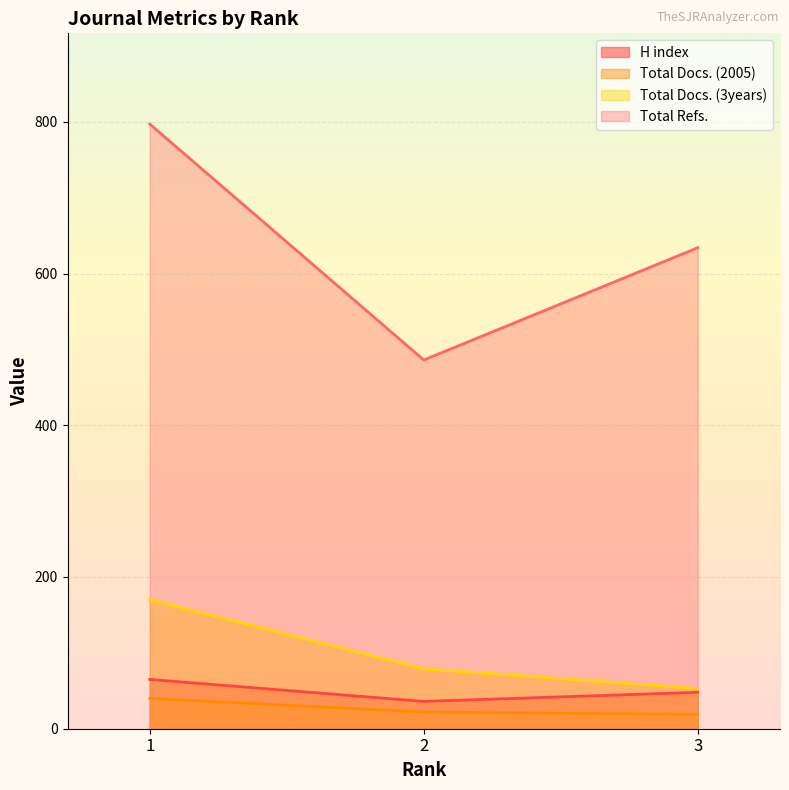

At which label does H index first exceed 48?

1